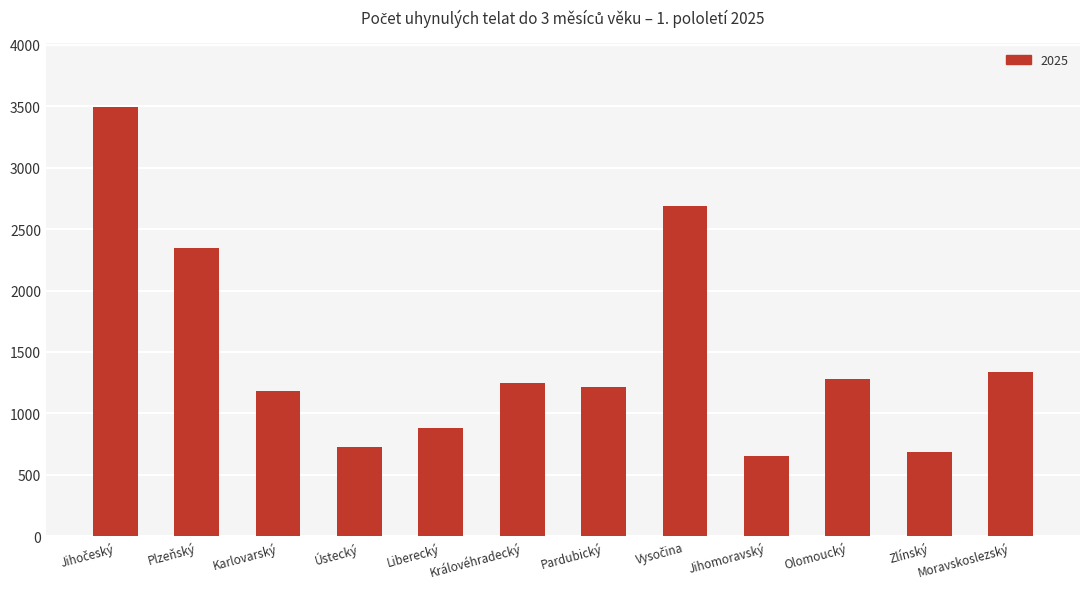

Where is the data nearest to the value 2075?

Plzeňský